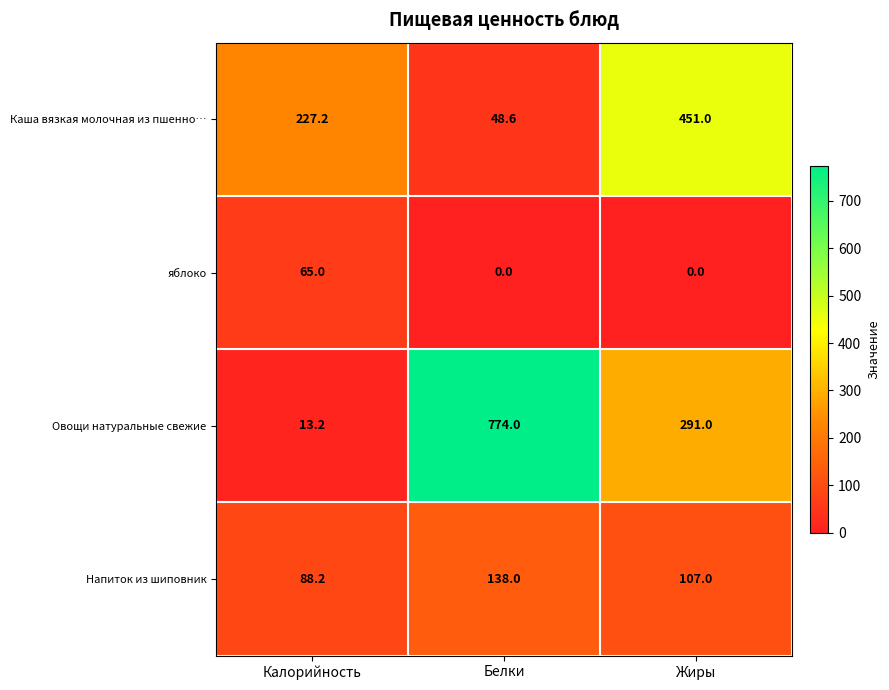

At Жиры, list the series in order from largest to smallest.

Каша вязкая молочная из пшенно…, Овощи натуральные свежие, Напиток из шиповник, яблоко